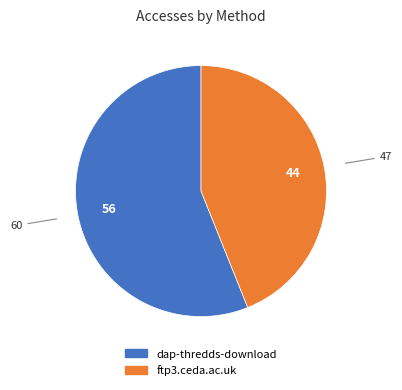

Does any single category account for the majority?

Yes